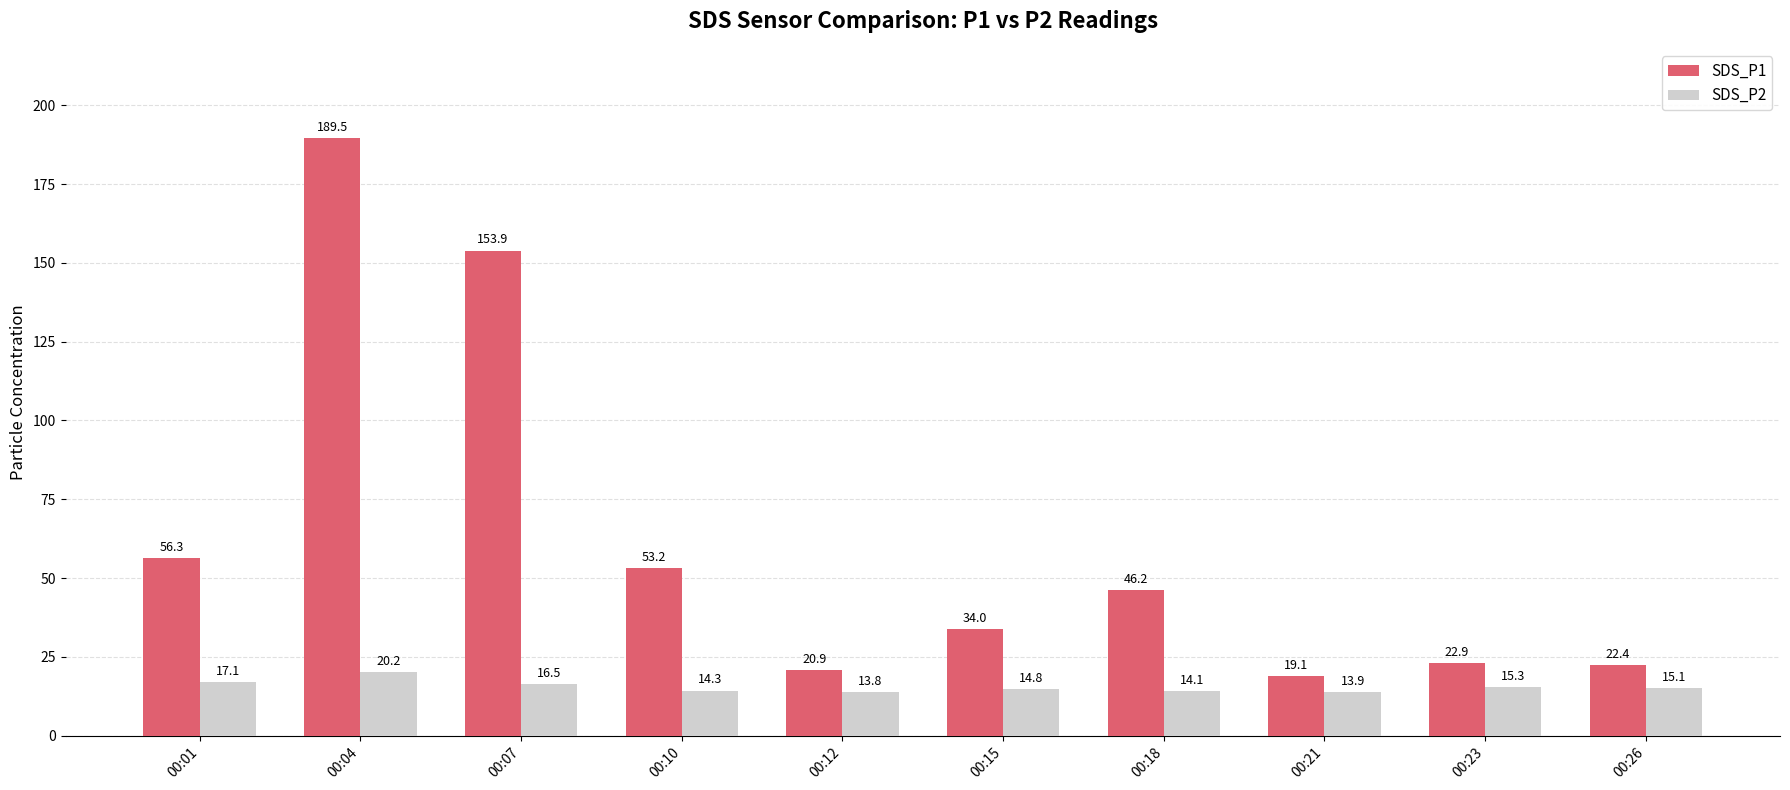

What is the difference between the maximum and minimum values in the SDS_P1 series?

170.4